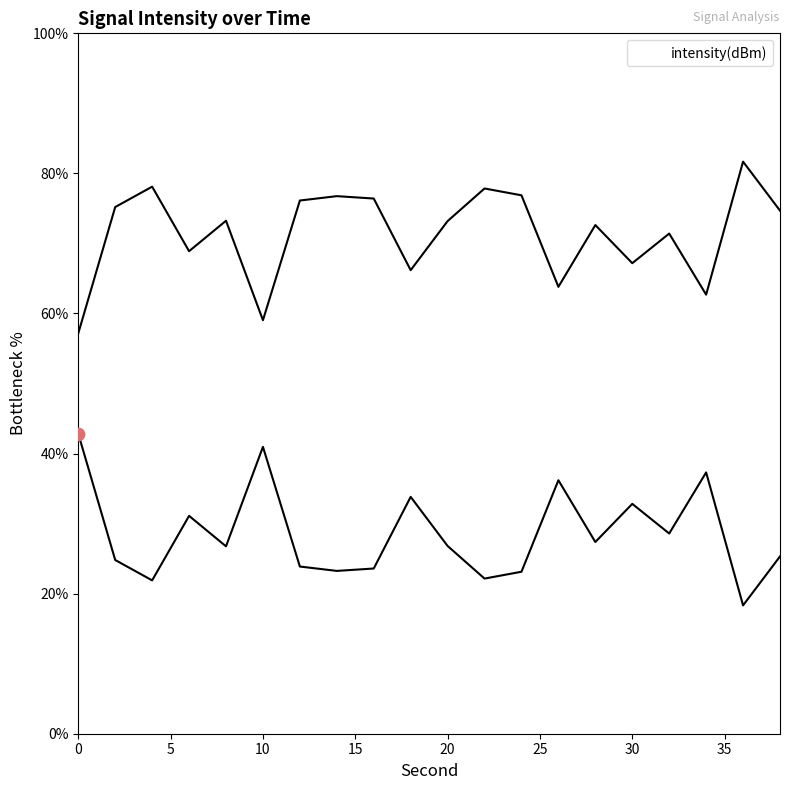

What is the ratio of the value at 12 to the value at 18?

0.7